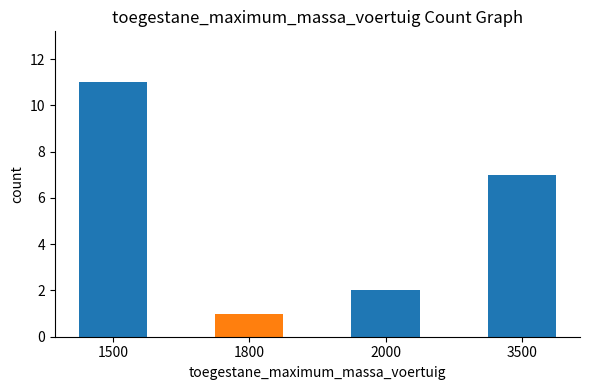

What is the greatest value displayed?

11